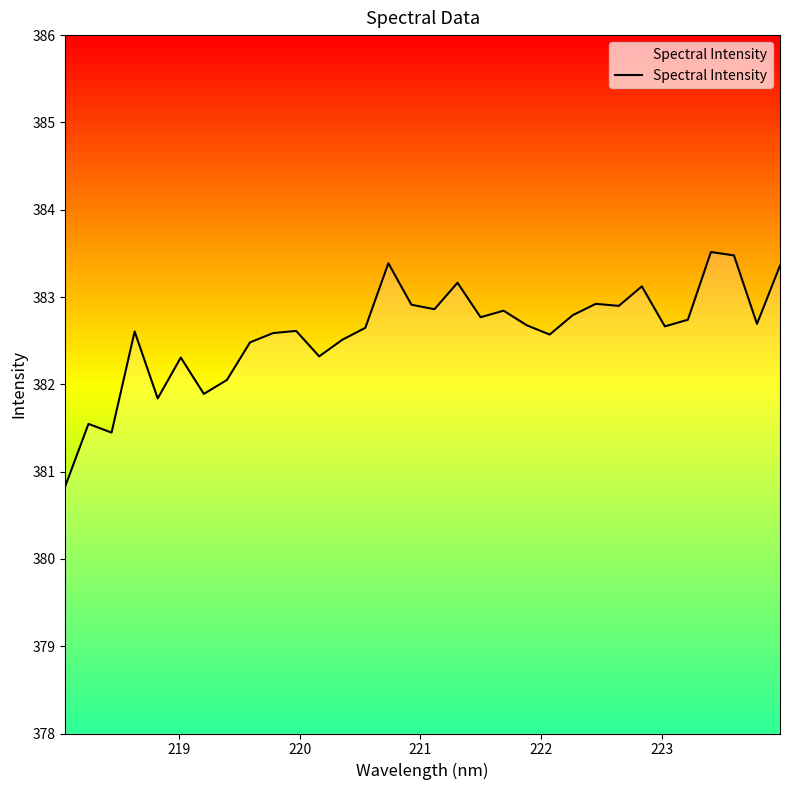

Does the chart have visible grid lines?

No